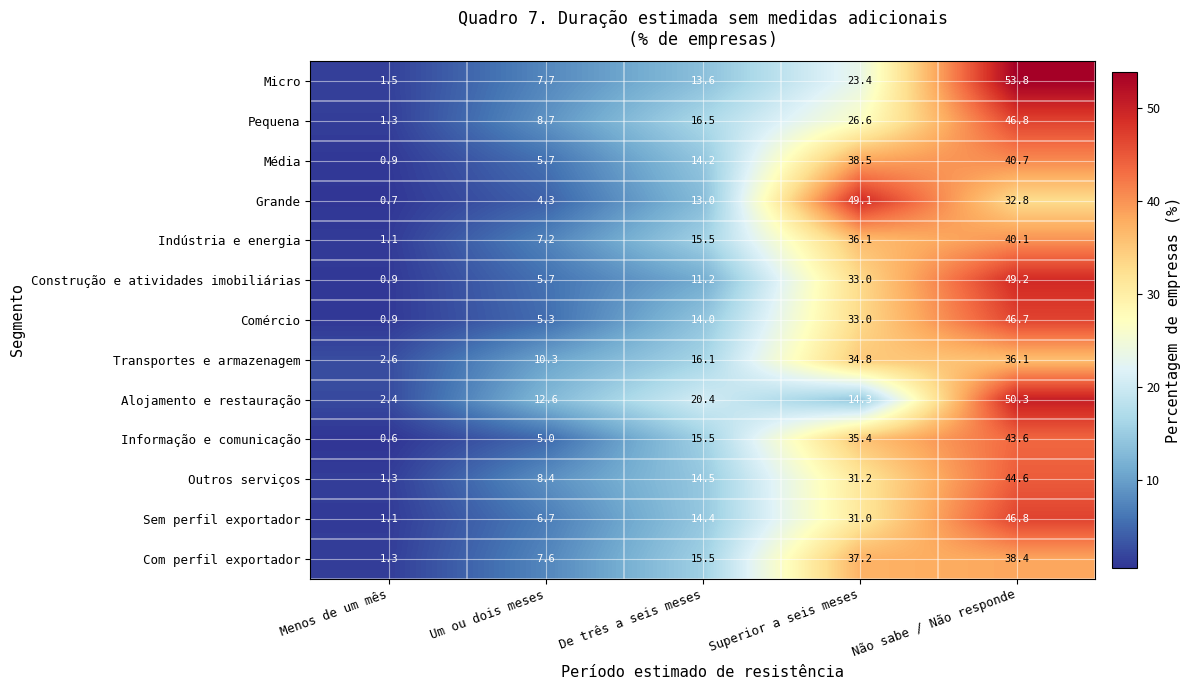

Is the value of Sem perfil exportador at Menos de um mês greater than the value of Transportes e armazenagem at Menos de um mês?

No